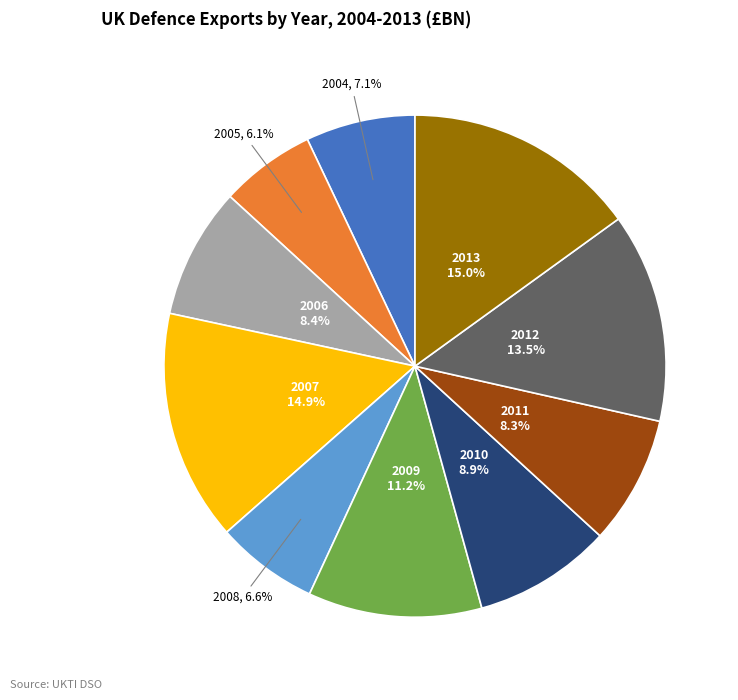

What is the ratio of the value at 2013 to the value at 2007?

1.0